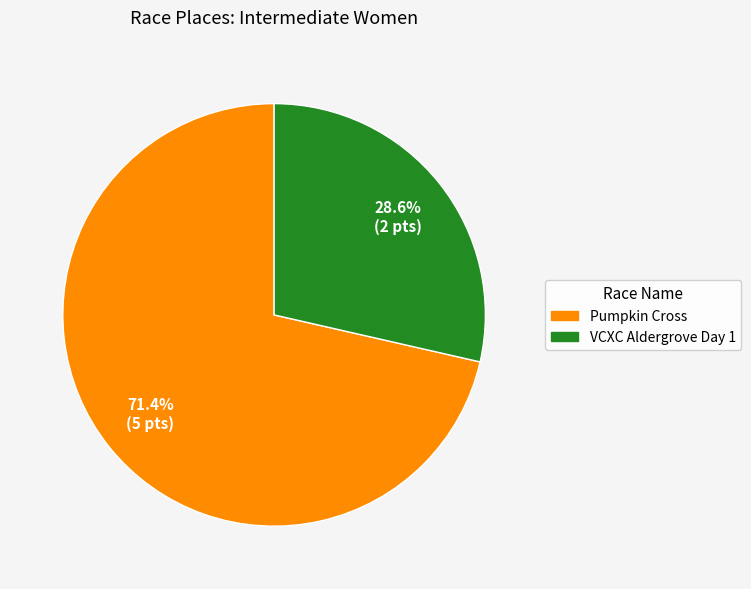

Approximately how many times larger is the value at VCXC Aldergrove Day 1 compared to Pumpkin Cross?

0.4